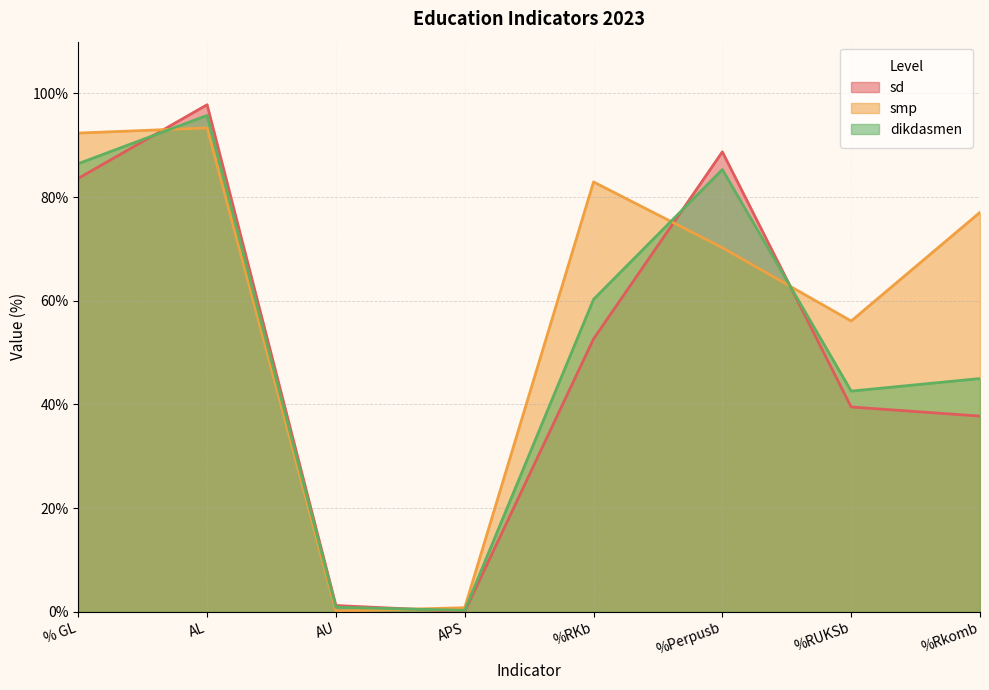

At which category is the sum across all series the highest?

AL